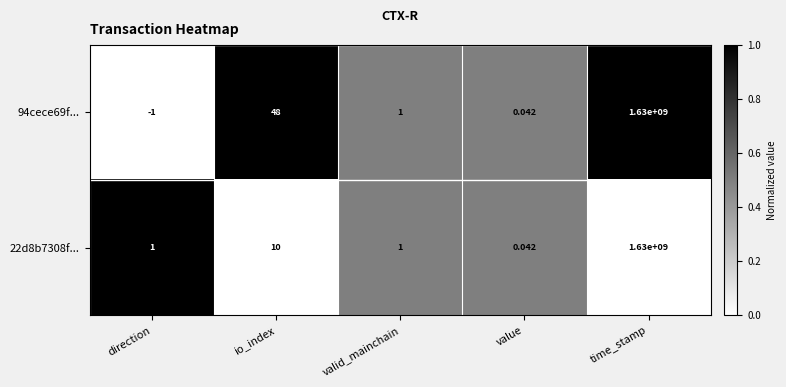

At which category is the sum across all series the highest?

time_stamp